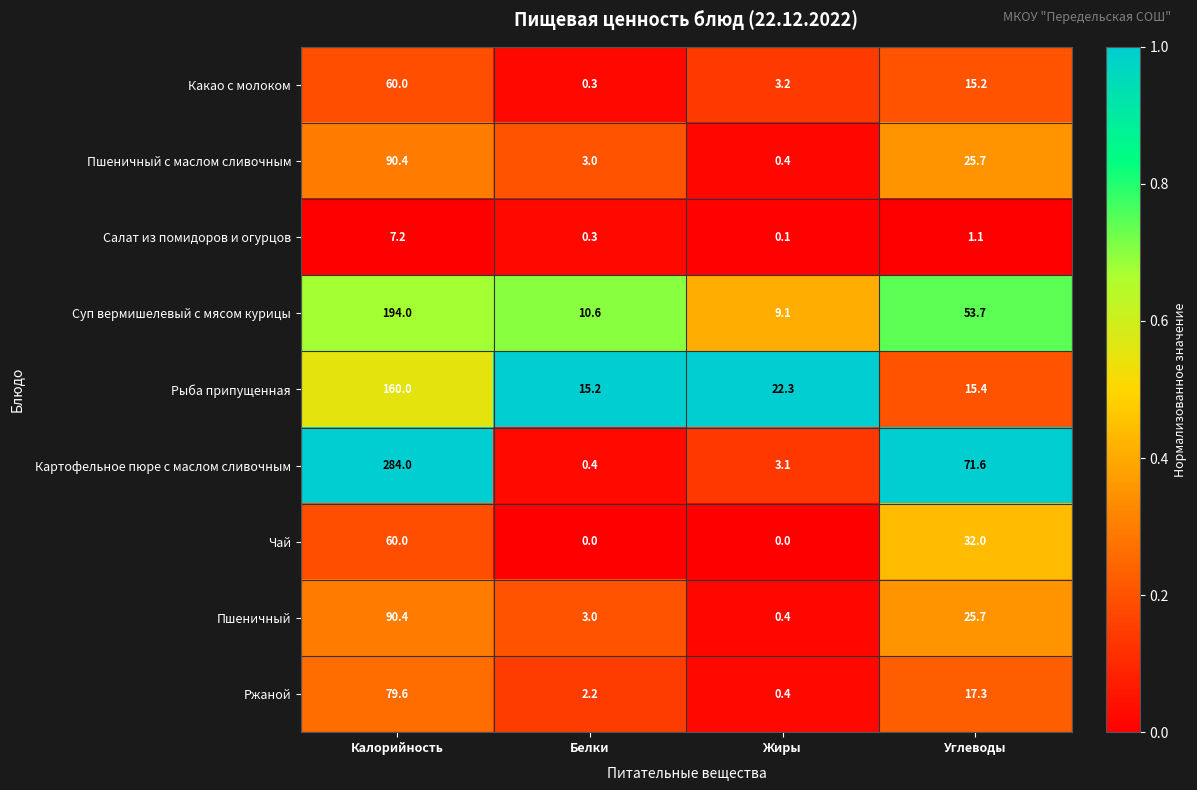

What is the difference between the Какао с молоком values at Углеводы and Калорийность?

44.8